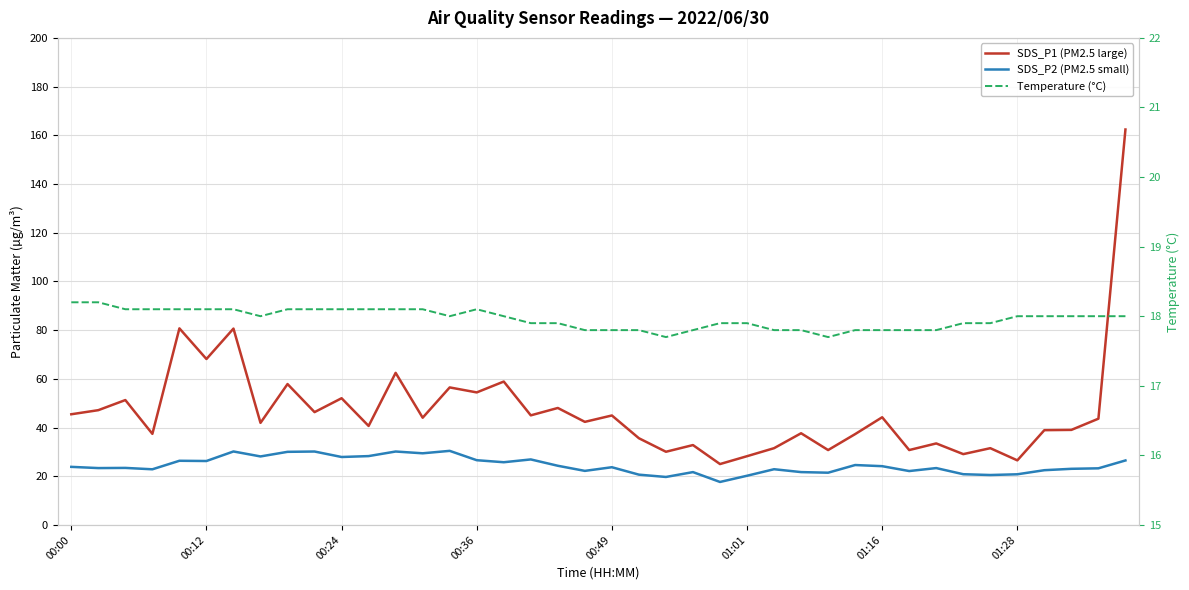

What is the value of the Temperature (°C) point at the 14th from the left?

18.1